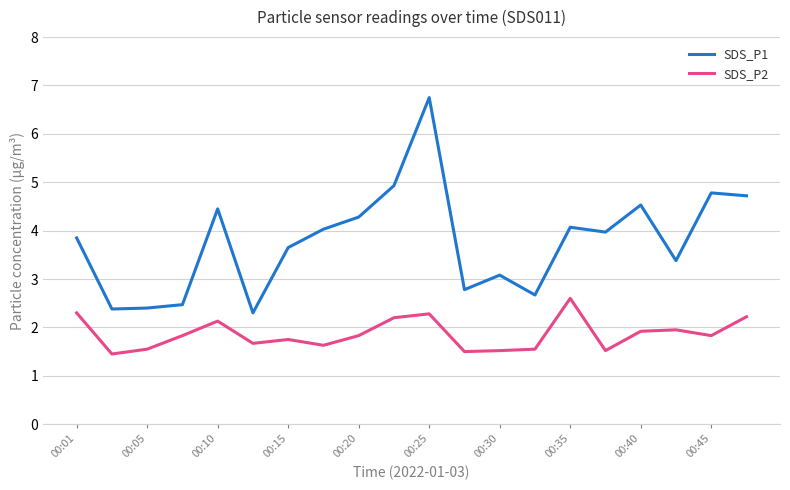

Does the chart have visible grid lines?

Yes